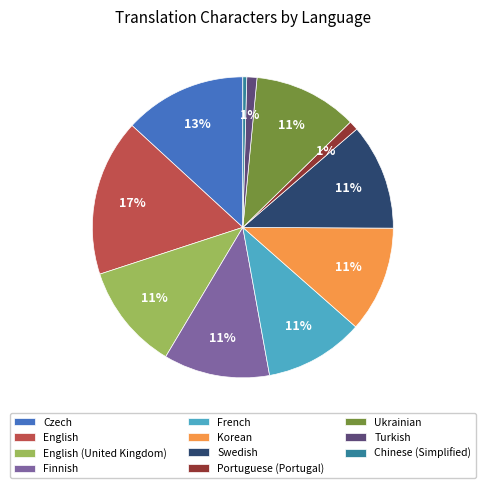

To the nearest percent, what is the average slice percentage?

9%